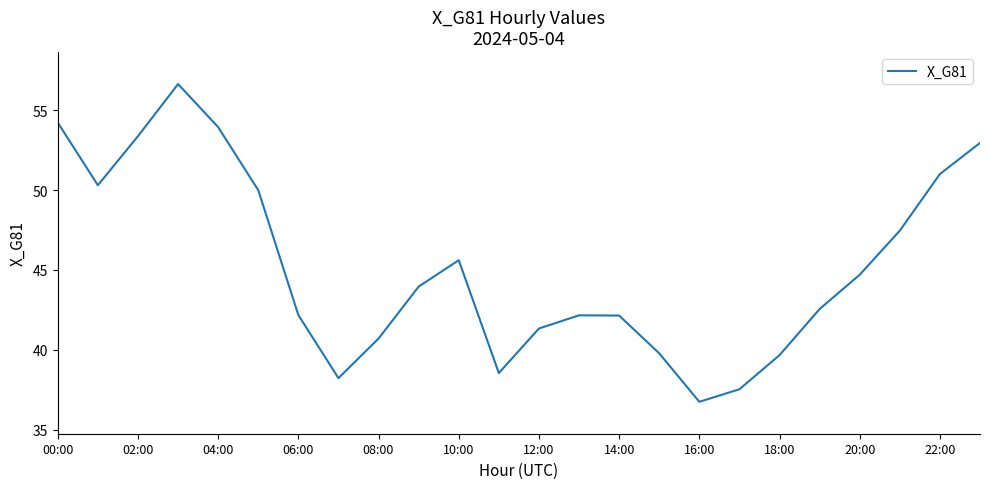

What is the minimum value shown in the chart?

36.7